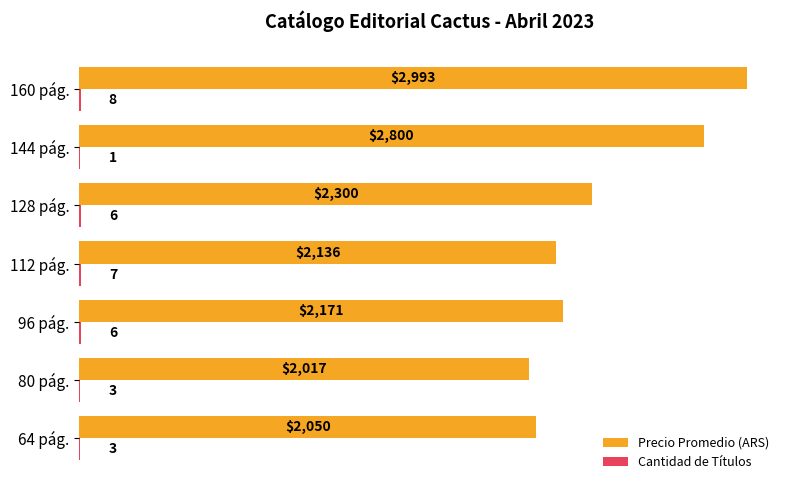

Which category has the highest value across all series?

160 pág.